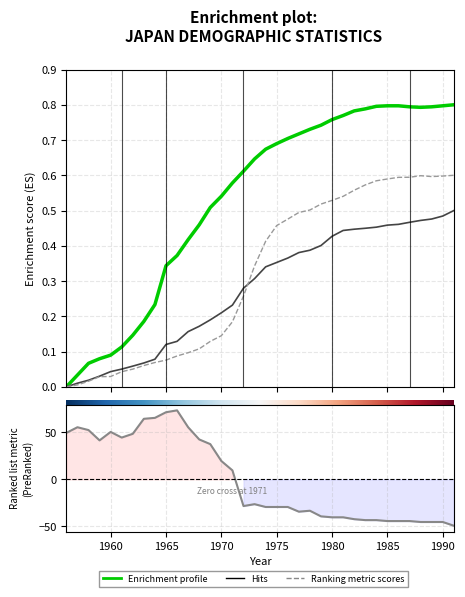

Reading right to left, extract all data points from this chart.

Enrichment profile (col_3): 0.8	0.8	0.8	0.8	0.8	0.8	0.8	0.8	0.8	0.8	0.8	0.8	0.7	0.7	0.7	0.7	0.7	0.7	0.6	0.6	0.6	0.5	0.5	0.5	0.4	0.4	0.3	0.2	0.2	0.1	0.1	0.1	0.1	0.1	0.0	0.0
Hits (col_5): 0.5	0.5	0.5	0.5	0.5	0.5	0.5	0.5	0.4	0.4	0.4	0.4	0.4	0.4	0.4	0.4	0.4	0.3	0.3	0.3	0.2	0.2	0.2	0.2	0.2	0.1	0.1	0.1	0.1	0.1	0.1	0.0	0.0	0.0	0.0	0.0
Ranking metric (col_7): 0.6	0.6	0.6	0.6	0.6	0.6	0.6	0.6	0.6	0.6	0.5	0.5	0.5	0.5	0.5	0.5	0.5	0.4	0.3	0.3	0.2	0.1	0.1	0.1	0.1	0.1	0.1	0.1	0.1	0.1	0.0	0.0	0.0	0.0	0.0	0.0
Ranked list metric (col_11): -49.5	-45.5	-45.5	-45.5	-44.5	-44.5	-44.5	-43.5	-43.5	-42.5	-40.5	-40.5	-39.5	-33.5	-34.5	-29.5	-29.5	-29.5	-26.5	-28.5	9.5	19.5	37.5	42.5	55.5	73.5	71.5	65.5	64.5	48.5	44.5	50.5	41.5	52.5	55.5	49.5